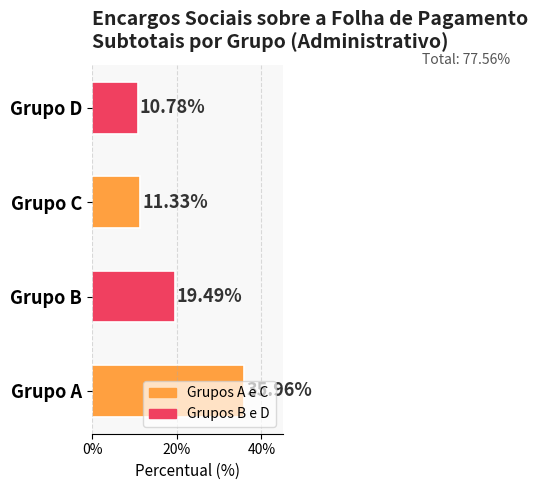

What is the sum of all values?

0.8